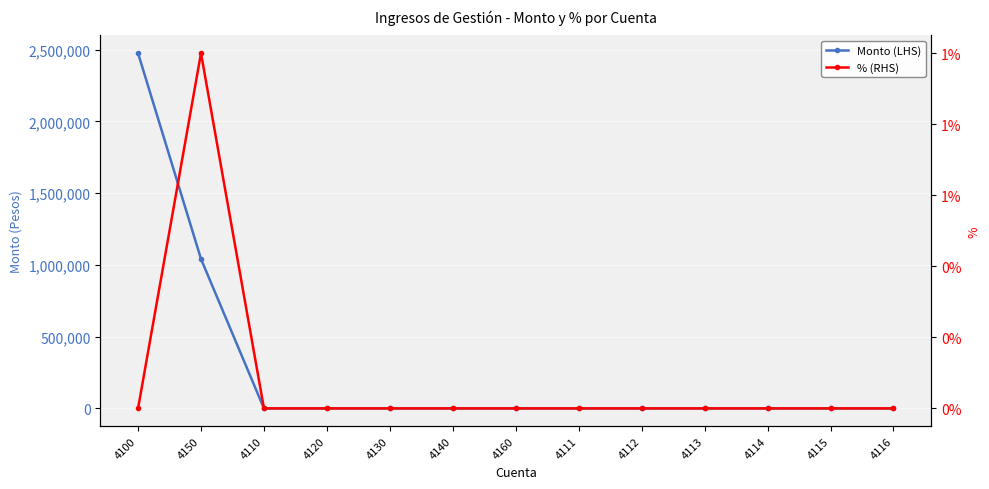

Where is % (RHS) nearest to the value 0?

4100